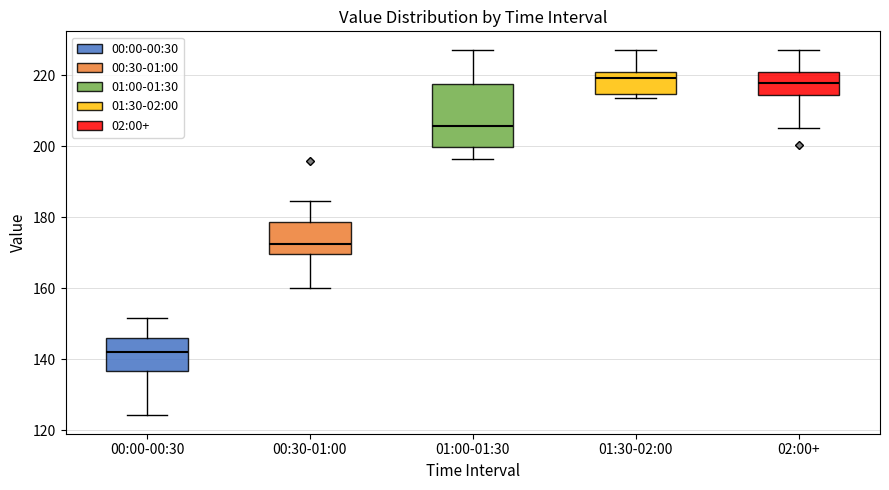

Reading left to right, transcribe this box plot: for each box, give where its median line is, the range the box spans, and where its two whiskers end, as read against the y-axis. The values are not printed on the chart, so give them approximately, as read against the axis.

00:00-00:30: median 142, box 136 to 146, whiskers 124 to 152
00:30-01:00: median 172, box 170 to 178, whiskers 160 to 184
01:00-01:30: median 206, box 200 to 218, whiskers 196 to 228
01:30-02:00: median 220 (just below the box's upper edge), box 214 to 220, whiskers 214 (just below the box's lower edge) to 228
02:00+: median 218, box 214 to 220, whiskers 206 to 228